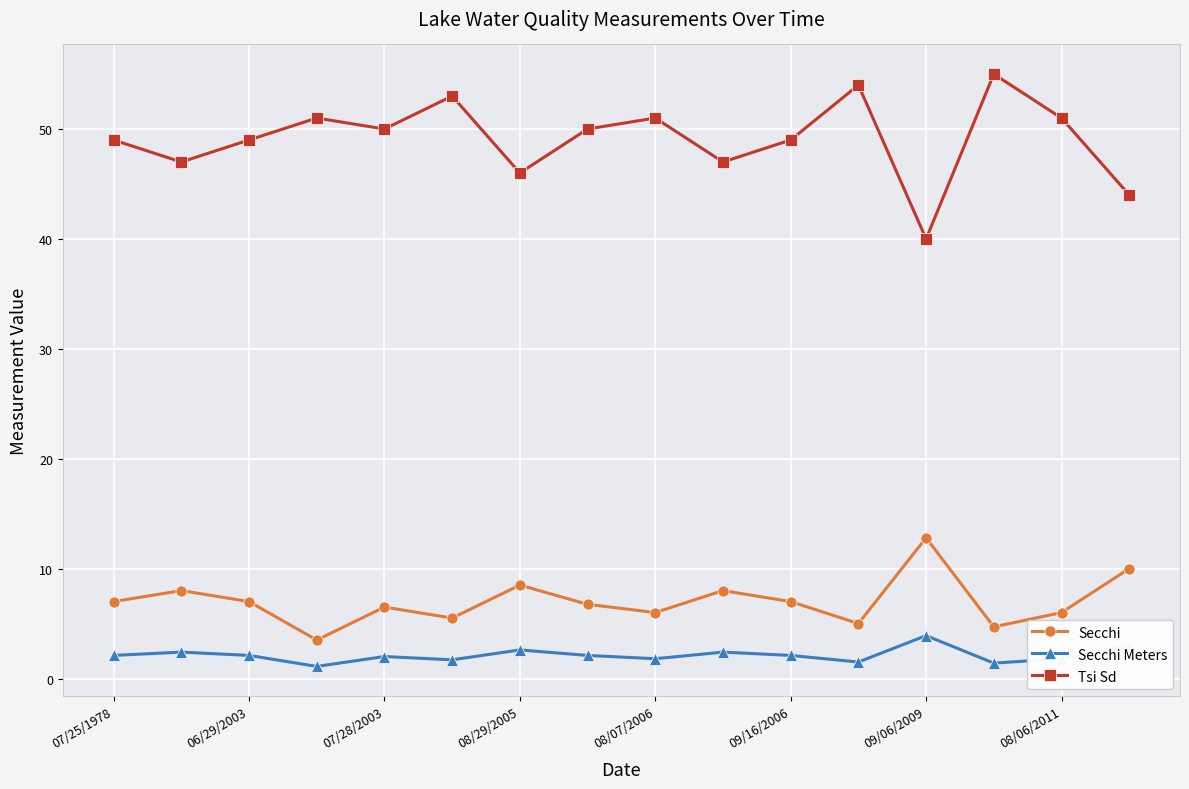

Which series has the widest spread of values?

Tsi Sd